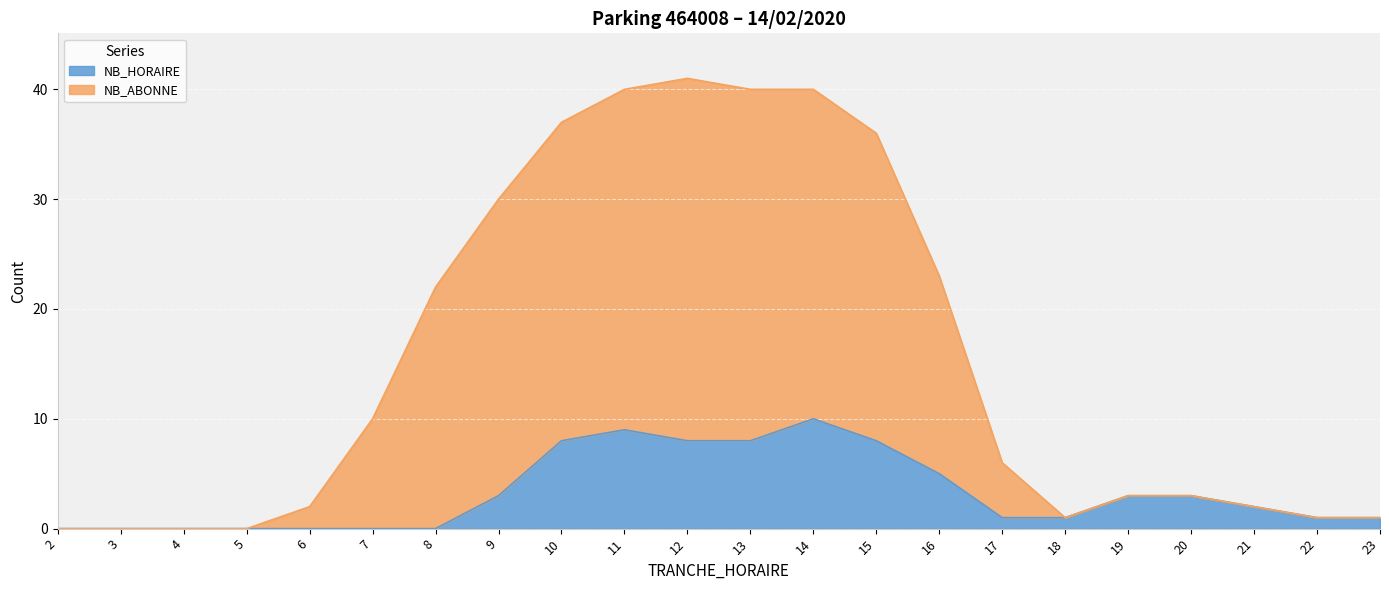

What are all the series names shown in the legend?

NB_HORAIRE, NB_ABONNE